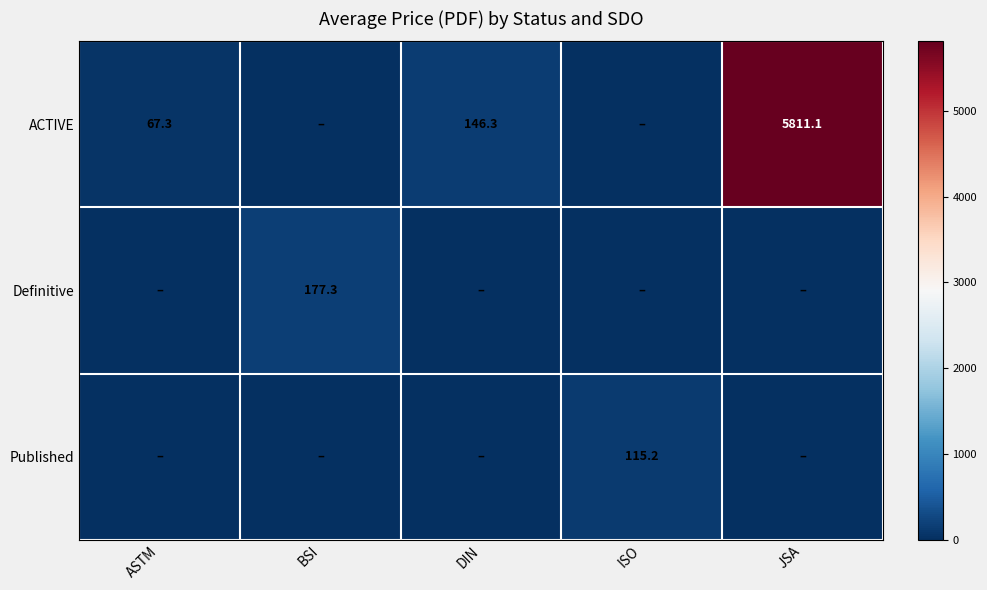

What is the sum of the ACTIVE values at DIN and ASTM?

213.6